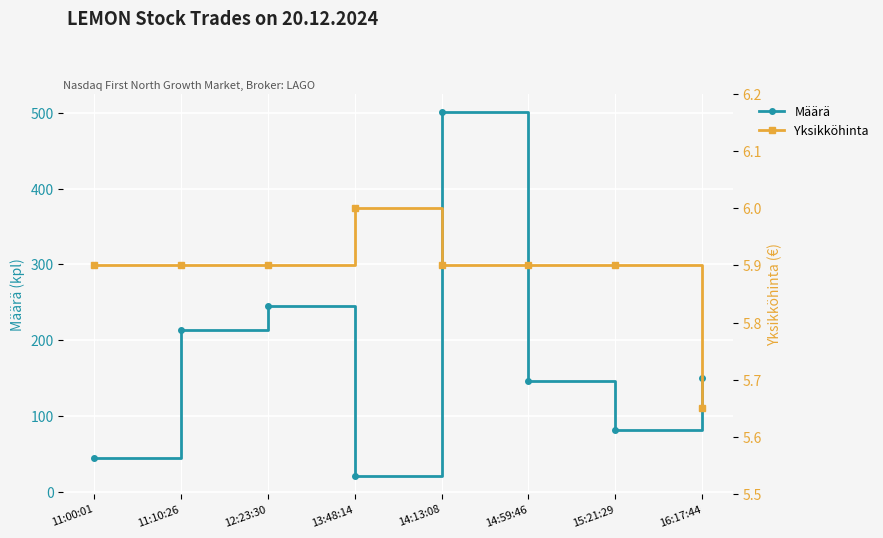

What is the difference between the second highest and minimum values in the Yksikköhinta series?

0.2